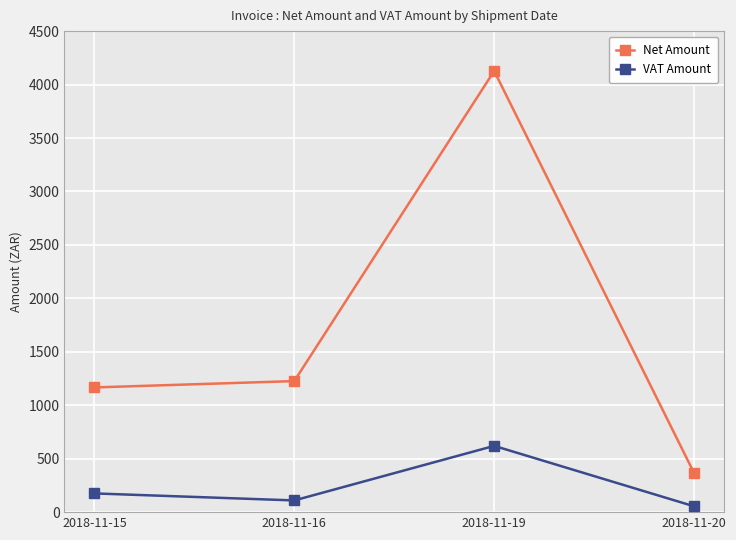

What is the difference between the second highest and second lowest values in the VAT Amount series?

65.6